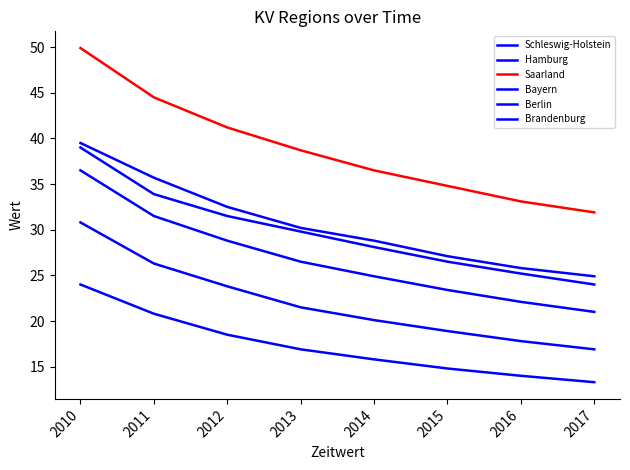

Rank the series at 2013 from lowest to highest value.

Brandenburg, Berlin, Bayern, Hamburg, Schleswig-Holstein, Saarland